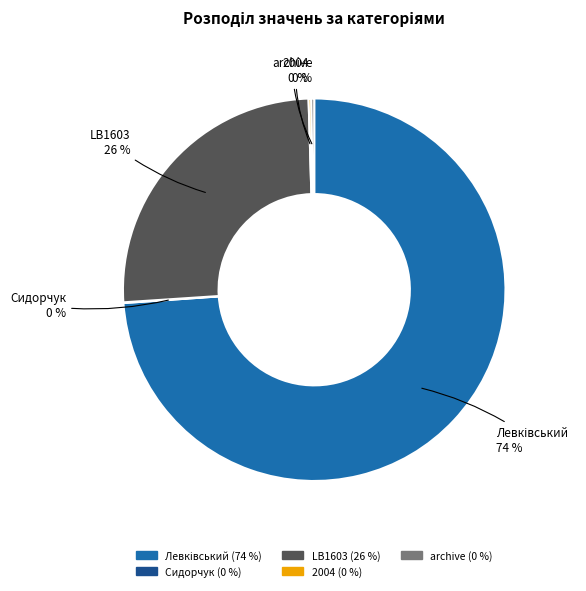

Does any single category account for the majority?

Yes